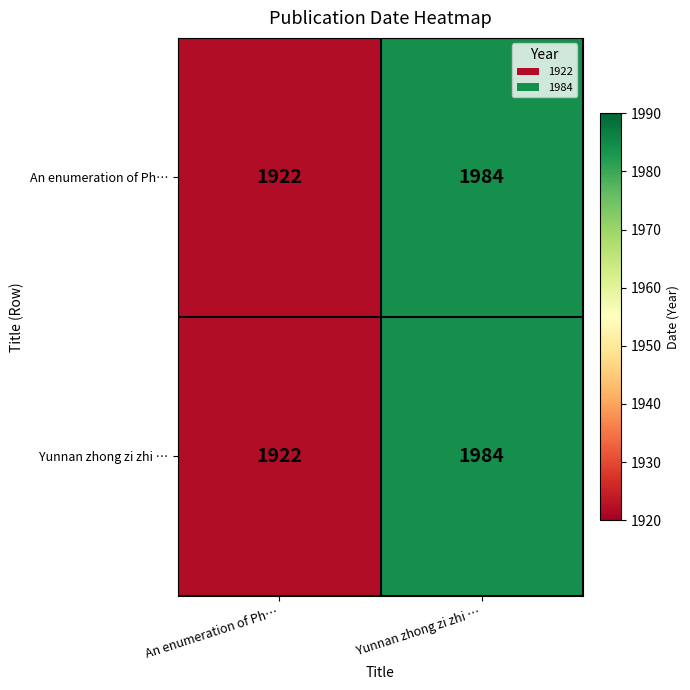

At which label is An enumeration of Ph… closest to 1953?

An enumeration of Ph…